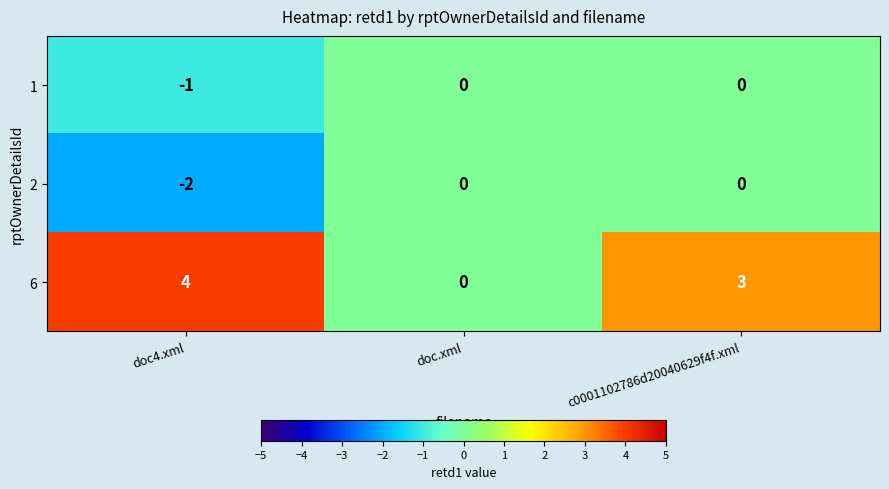

What is the smallest value displayed?

-2